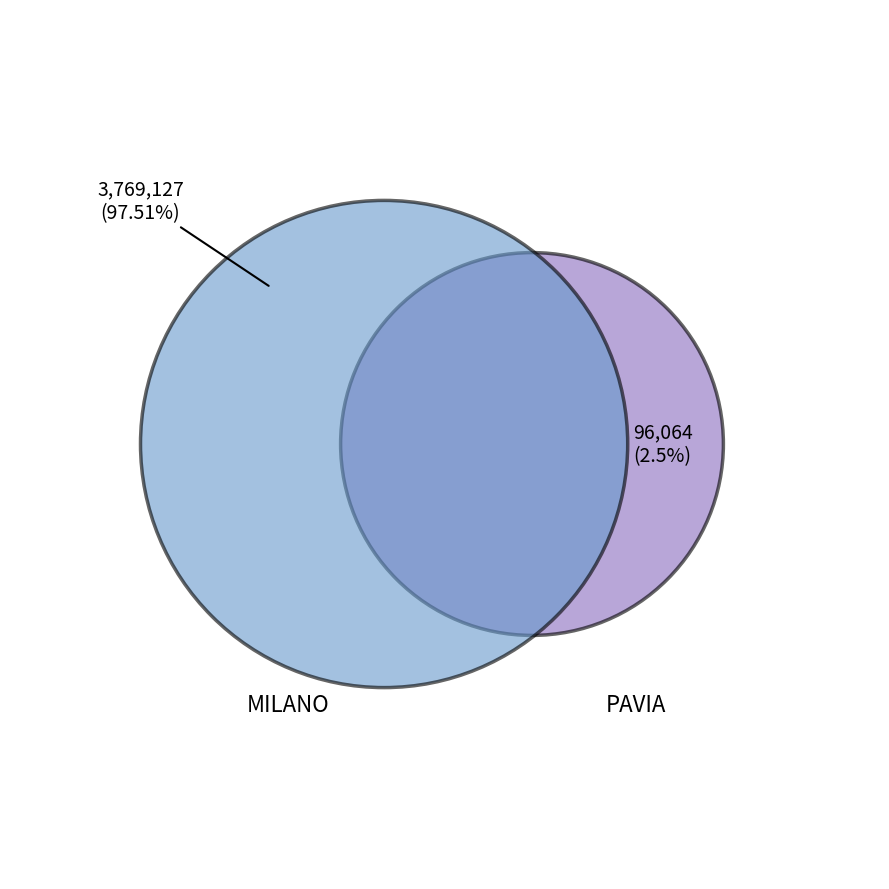

Combined, do 25 and 15 account for over 50%?

No